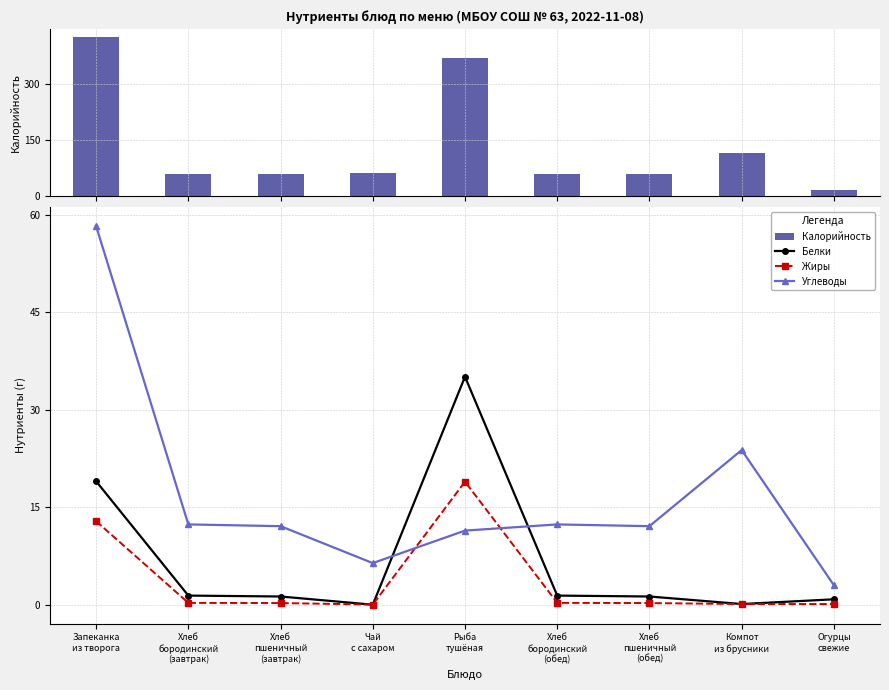

At which label is Жиры closest to 9?

Запеканка
из творога